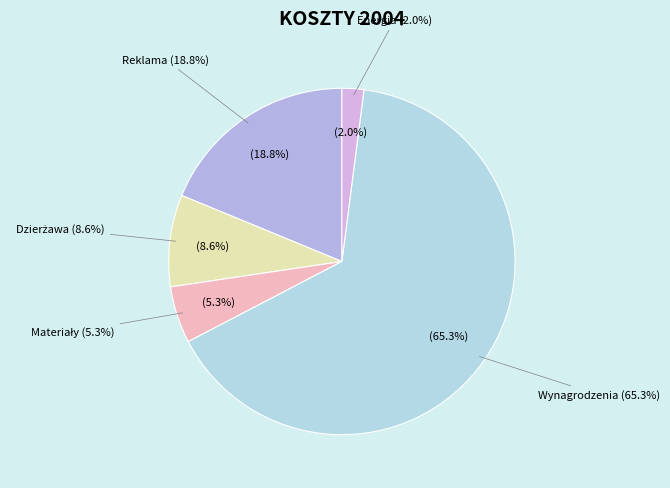

To the nearest percent, what is the average slice percentage?

20%